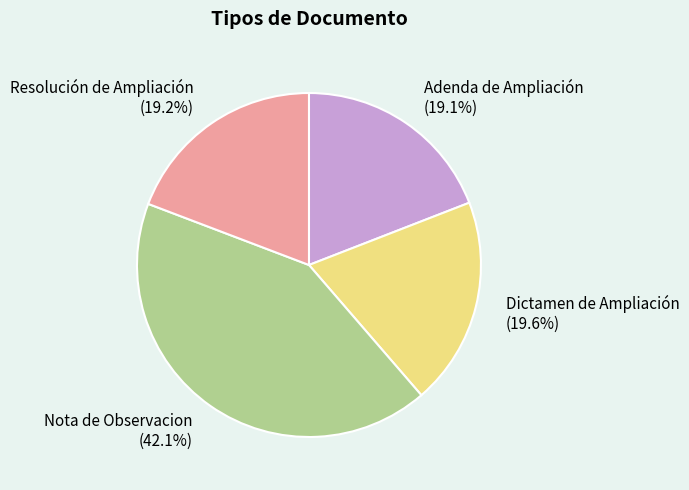

Which has a higher value, Adenda de Ampliación or Nota de Observacion?

Nota de Observacion